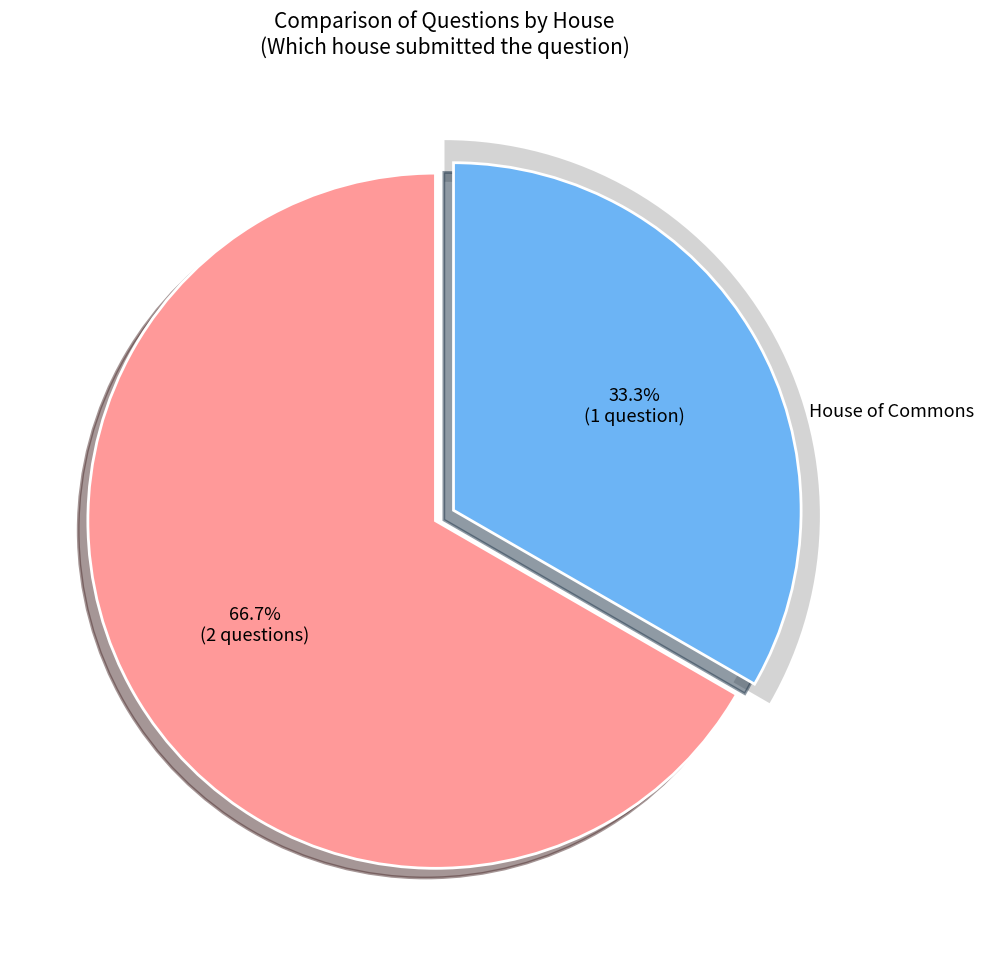

Does any single category account for the majority?

Yes